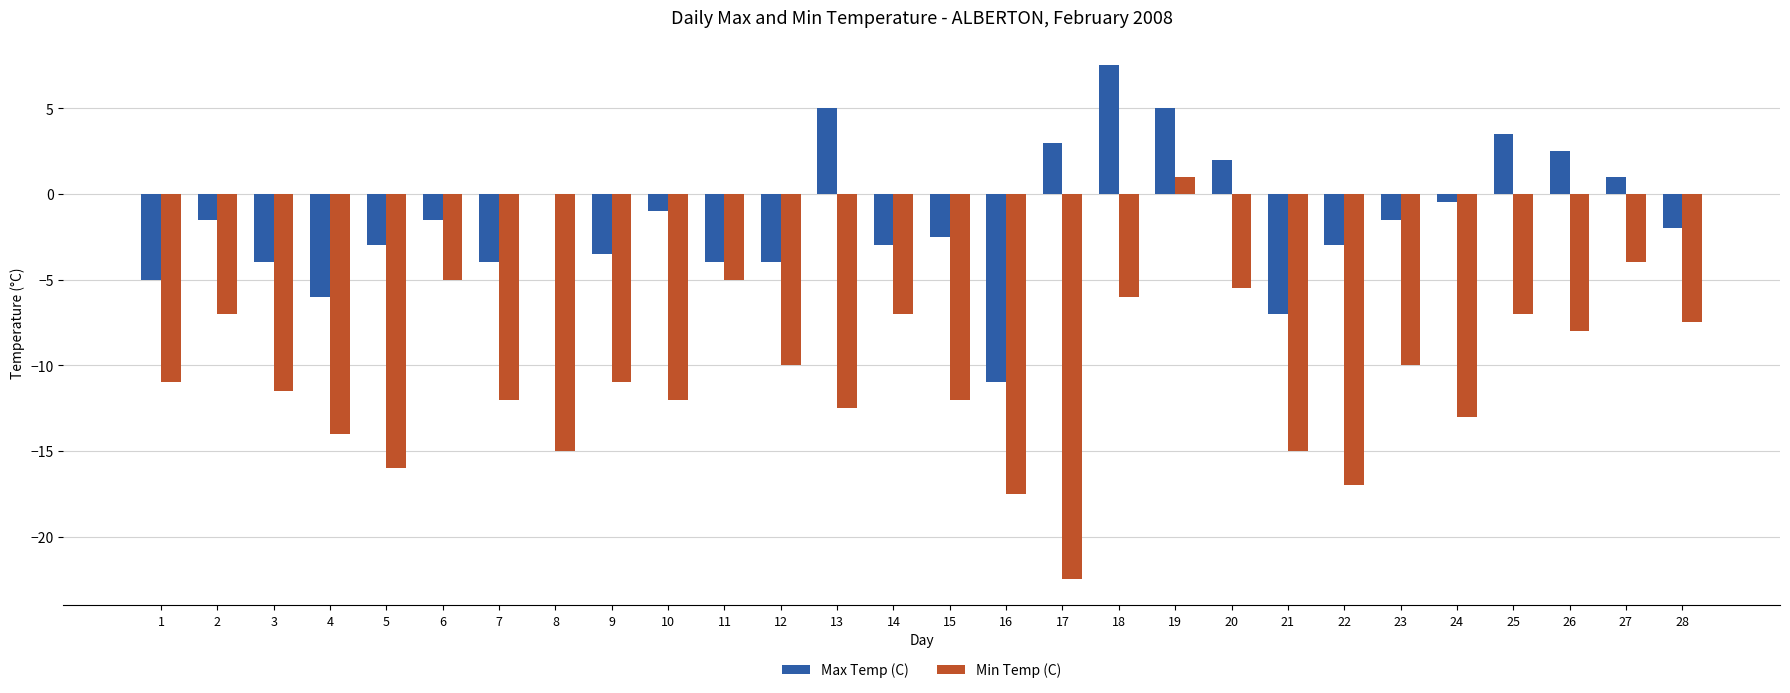

What is the sum of the Max Temp (C) values at 27 and 26?

3.5